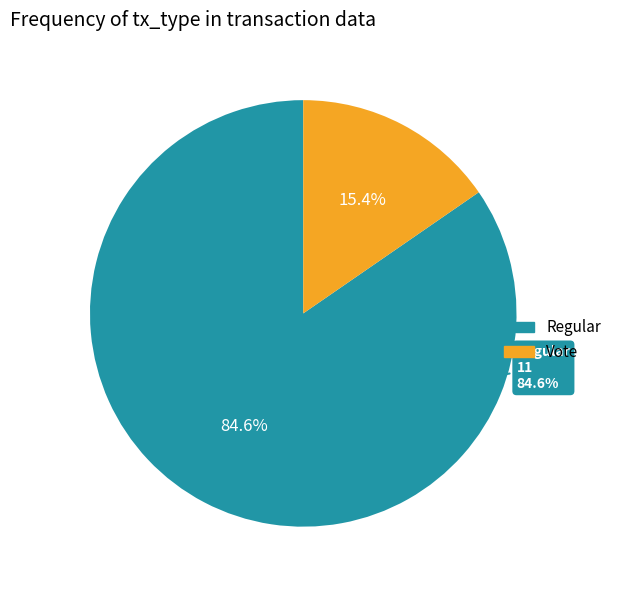

Which has a higher value, Vote or Regular?

Regular